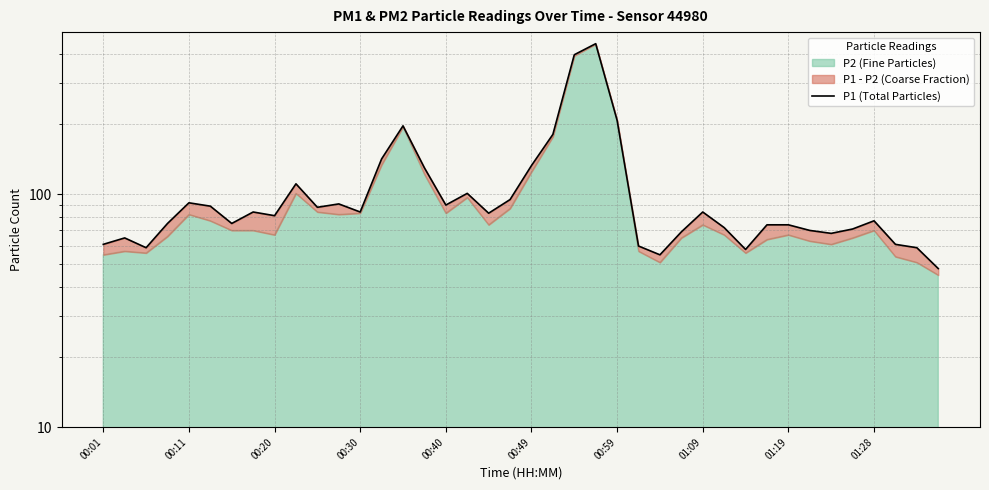

Reading left to right, list all the values displayed in this chart.

61	65	59	75	92	89	75	84	81	111	88	91	84	142	197	130	90	101	83	95	133	181	398	444	208	60	55	69	84	72	58	74	74	70	68	71	77	61	59	48